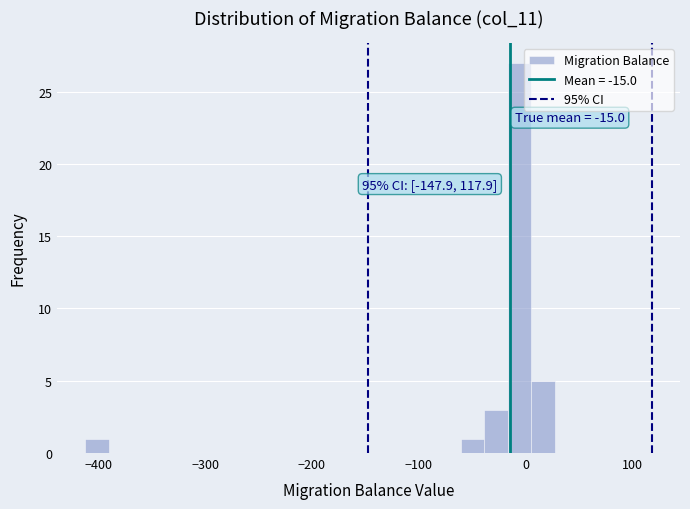

Read against the x-axis, roughly where is the centre of the tallest bar?

-10